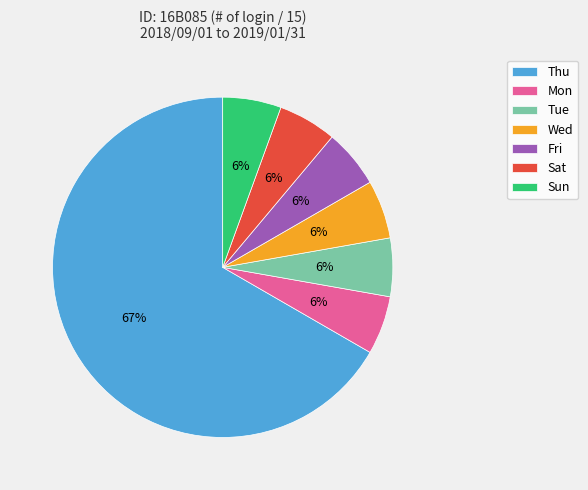

Which category has the biggest portion of the pie?

Thu